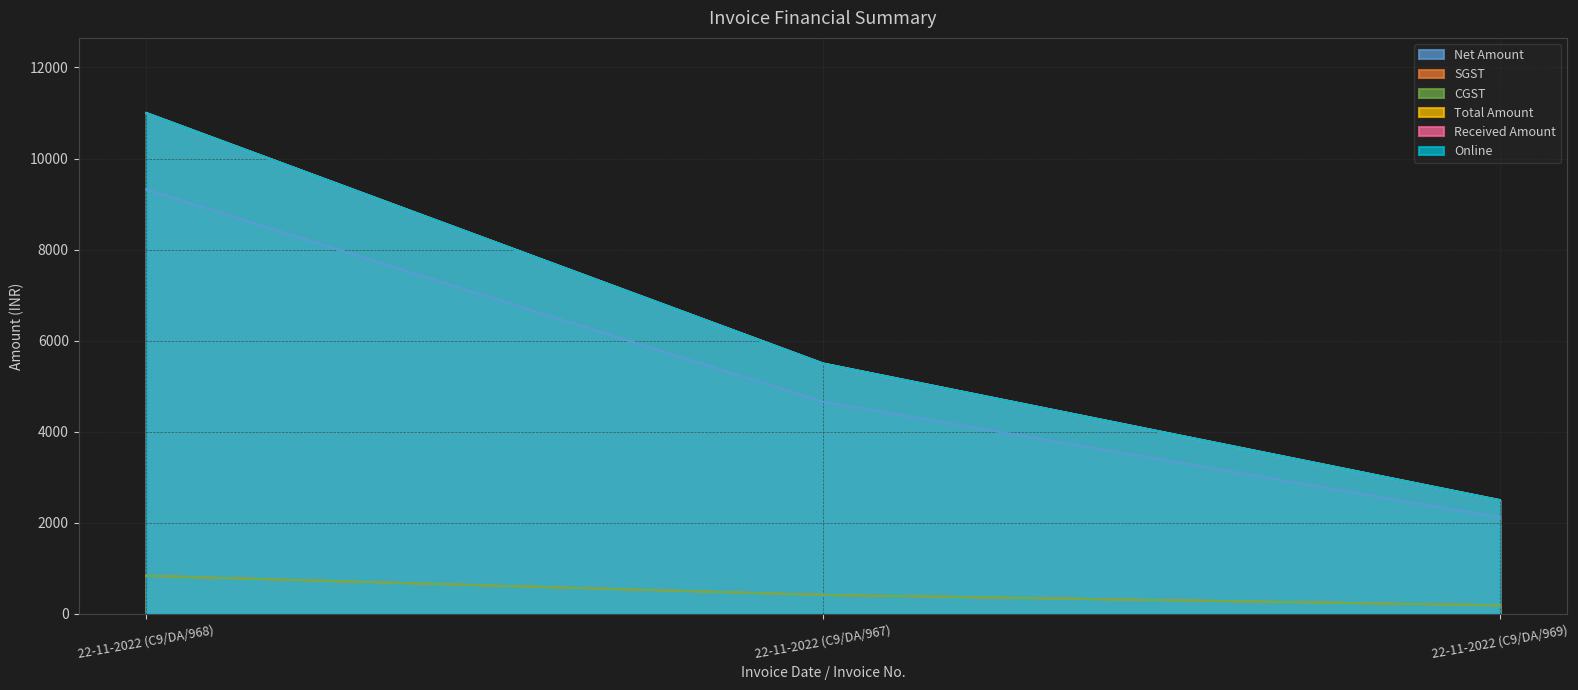

Between 22-11-2022 (C9/DA/968) and 22-11-2022 (C9/DA/967), which is larger?

22-11-2022 (C9/DA/968)